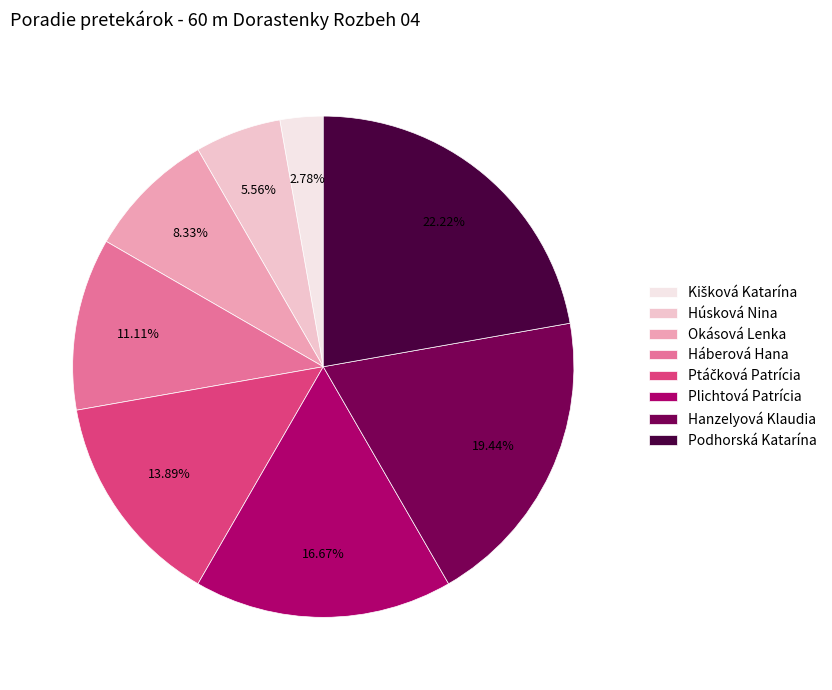

To the nearest percent, what is the combined percentage of Háberová Hana and Plichtová Patrícia?

28%